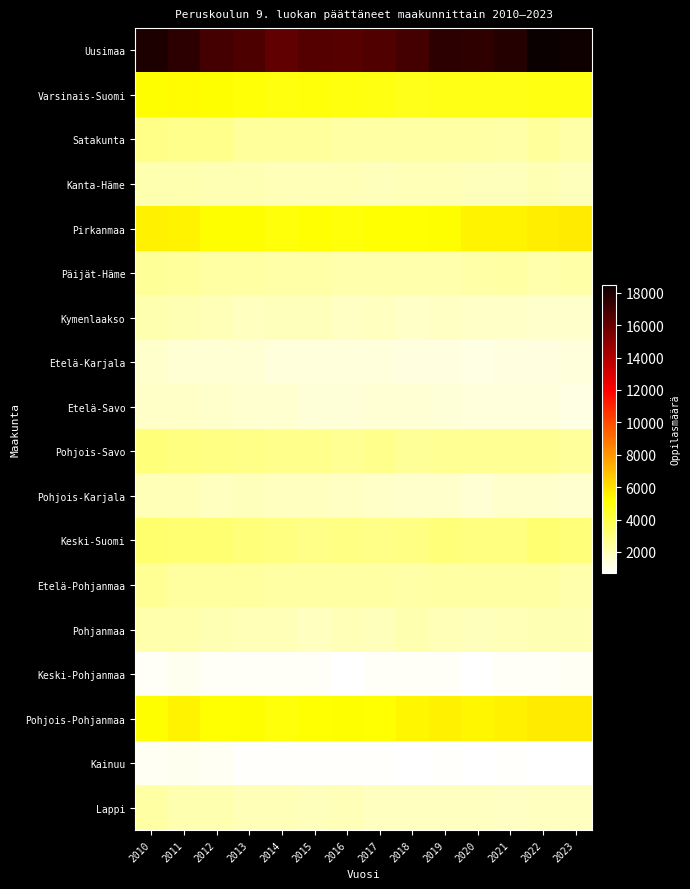

Reading left to right, transcribe all the data shown in this chart.

Uusimaa: 2010=17975	2011=17553	2012=16944	2013=16685	2014=16192	2015=16481	2016=16467	2017=16582	2018=16892	2019=17515	2020=17479	2021=17769	2022=18489	2023=18336
Varsinais-Suomi: 2010=5202	2011=5333	2012=5228	2013=5082	2014=4951	2015=5019	2016=4982	2017=4859	2018=4777	2019=4837	2020=4786	2021=4803	2022=4904	2023=4892
Satakunta: 2010=2776	2011=2750	2012=2705	2013=2433	2014=2420	2015=2465	2016=2322	2017=2297	2018=2305	2019=2280	2020=2342	2021=2240	2022=2423	2023=2275
Kanta-Häme: 2010=2103	2011=2095	2012=2058	2013=2029	2014=1935	2015=1997	2016=1940	2017=1874	2018=1942	2019=1957	2020=1884	2021=1883	2022=2008	2023=1901
Pirkanmaa: 2010=5590	2011=5485	2012=5253	2013=5220	2014=5030	2015=5200	2016=5024	2017=5145	2018=5162	2019=5256	2020=5495	2021=5526	2022=5648	2023=5750
Päijät-Häme: 2010=2503	2011=2454	2012=2321	2013=2298	2014=2214	2015=2209	2016=2194	2017=2181	2018=2174	2019=2144	2020=2225	2021=2329	2022=2184	2023=2234
Kymenlaakso: 2010=2129	2011=2035	2012=1978	2013=1827	2014=1890	2015=1868	2016=1768	2017=1809	2018=1720	2019=1739	2020=1706	2021=1677	2022=1602	2023=1632
Etelä-Karjala: 2010=1590	2011=1499	2012=1500	2013=1470	2014=1338	2015=1344	2016=1354	2017=1342	2018=1277	2019=1241	2020=1231	2021=1303	2022=1286	2023=1308
Etelä-Savo: 2010=1720	2011=1677	2012=1622	2013=1540	2014=1542	2015=1434	2016=1430	2017=1493	2018=1445	2019=1428	2020=1319	2021=1320	2022=1327	2023=1185
Pohjois-Savo: 2010=3093	2011=2965	2012=2851	2013=2793	2014=2702	2015=2700	2016=2595	2017=2764	2018=2527	2019=2611	2020=2601	2021=2616	2022=2591	2023=2453
Pohjois-Karjala: 2010=1967	2011=1954	2012=1838	2013=1898	2014=1795	2015=1811	2016=1728	2017=1678	2018=1622	2019=1637	2020=1507	2021=1638	2022=1599	2023=1559
Keski-Suomi: 2010=3305	2011=3221	2012=3200	2013=3081	2014=2915	2015=2802	2016=2852	2017=2822	2018=2874	2019=3082	2020=2926	2021=2962	2022=3211	2023=3075
Etelä-Pohjanmaa: 2010=2569	2011=2404	2012=2382	2013=2381	2014=2293	2015=2283	2016=2289	2017=2340	2018=2276	2019=2316	2020=2313	2021=2314	2022=2299	2023=2189
Pohjanmaa: 2010=2161	2011=2140	2012=2069	2013=1935	2014=1984	2015=1855	2016=1939	2017=1876	2018=2117	2019=1947	2020=1907	2021=1966	2022=2062	2023=2027
Keski-Pohjanmaa: 2010=885	2011=969	2012=869	2013=837	2014=818	2015=818	2016=715	2017=847	2018=829	2019=855	2020=746	2021=886	2022=870	2023=903
Pohjois-Pohjanmaa: 2010=5212	2011=5497	2012=5181	2013=5228	2014=5036	2015=5144	2016=5261	2017=5171	2018=5462	2019=5564	2020=5463	2021=5612	2022=5689	2023=5727
Kainuu: 2010=941	2011=1005	2012=933	2013=810	2014=788	2015=815	2016=782	2017=768	2018=738	2019=753	2020=678	2021=751	2022=746	2023=743
Lappi: 2010=2343	2011=2125	2012=2084	2013=1998	2014=1969	2015=1925	2016=1935	2017=1845	2018=1839	2019=1804	2020=1808	2021=1780	2022=1822	2023=1812